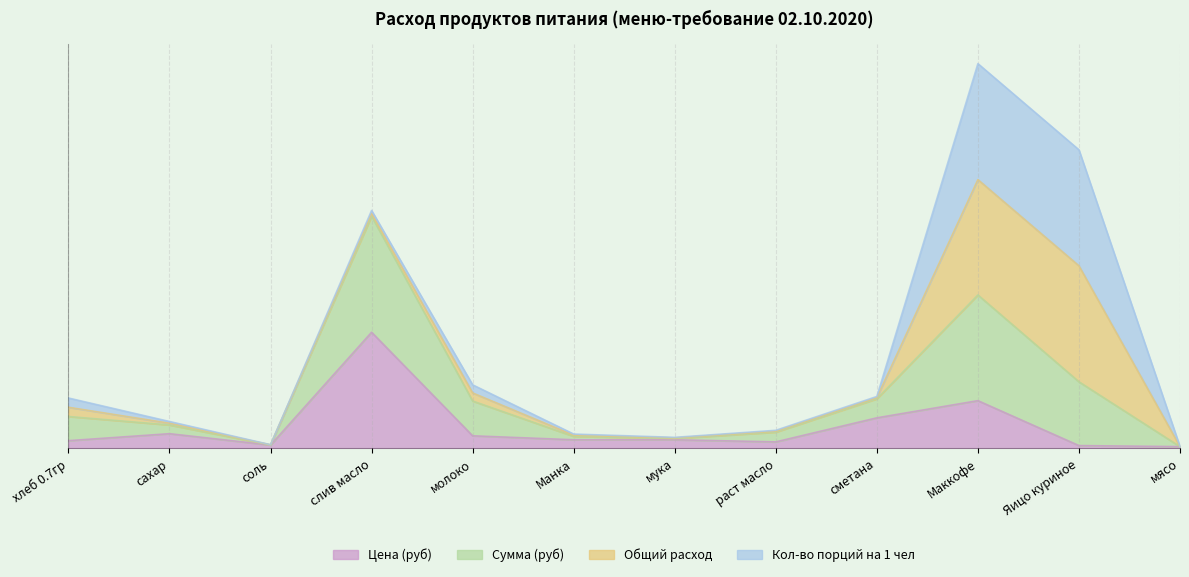

List the labels in order of Цена (руб) value, largest first.

слив масло, Маккофе, сметана, сахар, молоко, Манка, мука, хлеб 0.7гр, раст масло, соль, Яицо куриное, мясо